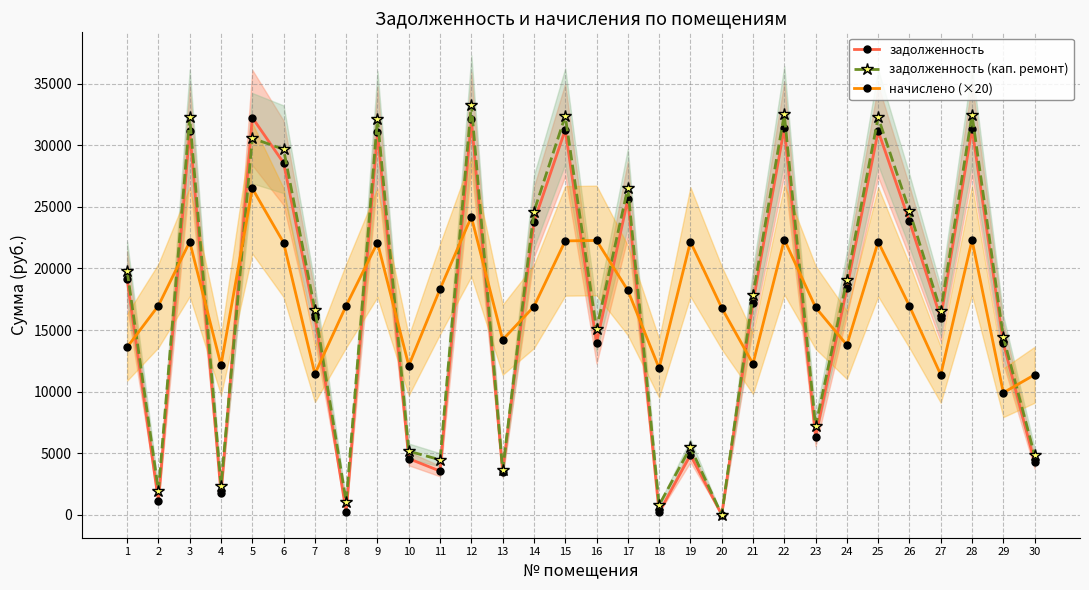

What is the value of the задолженность point at the 30th from the left?

4253.2